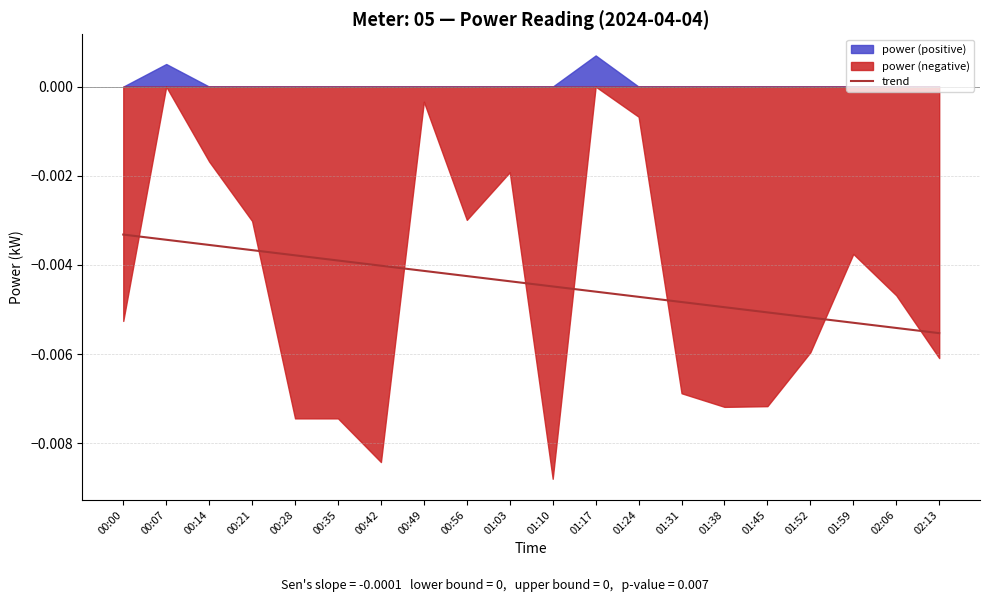

How many lines are shown in the chart?

1